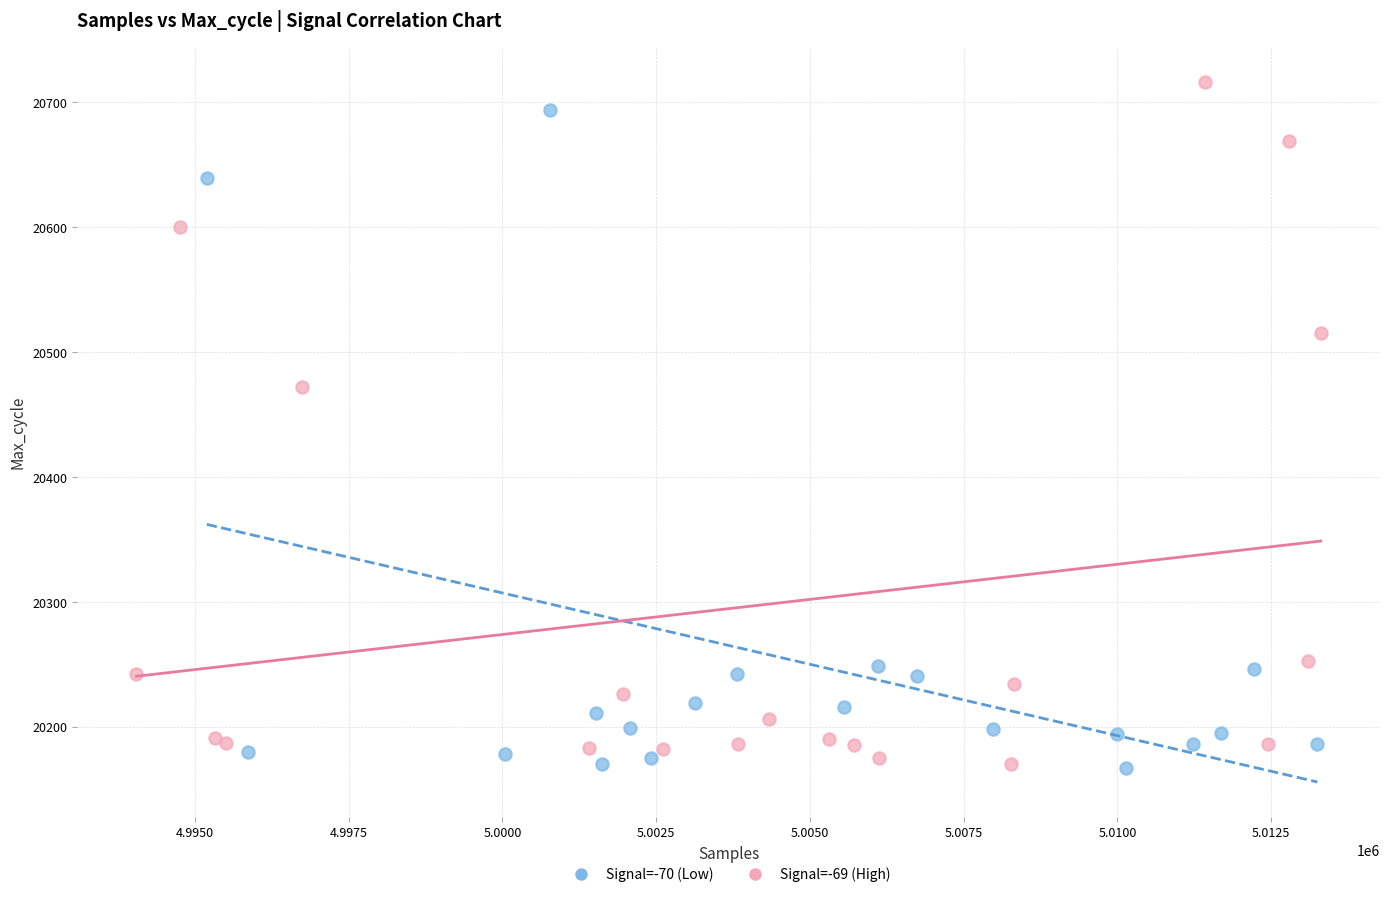

What are all the series names shown in the legend?

Signal=-70 (Low), Signal=-69 (High)